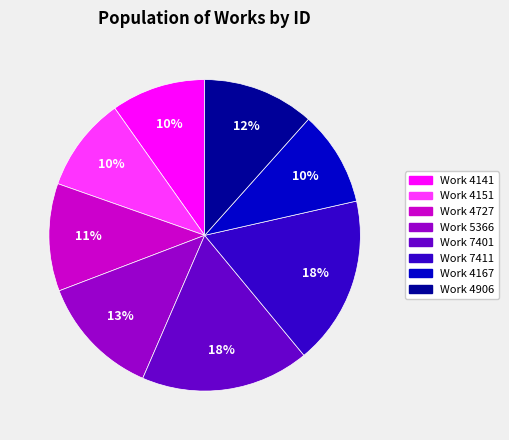

Is there a majority slice in this chart?

No